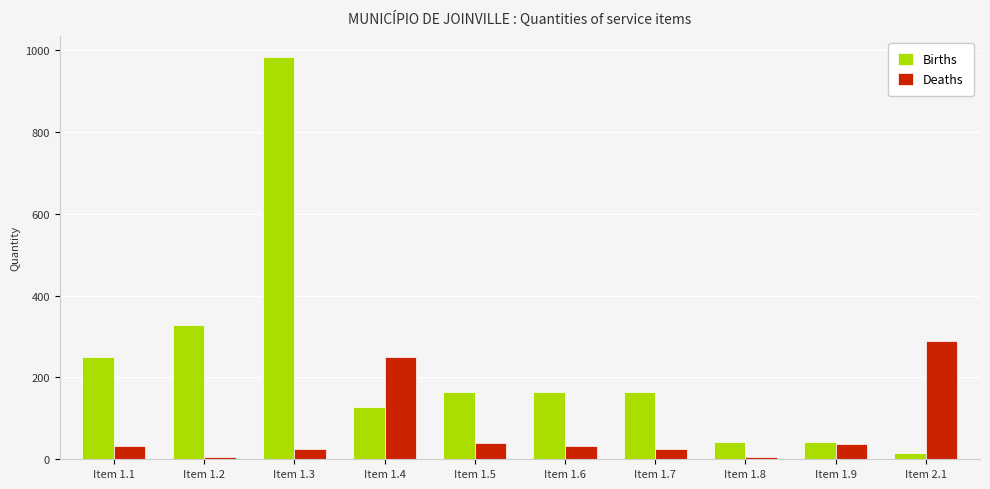

What position from the left is Item 2.1?

10